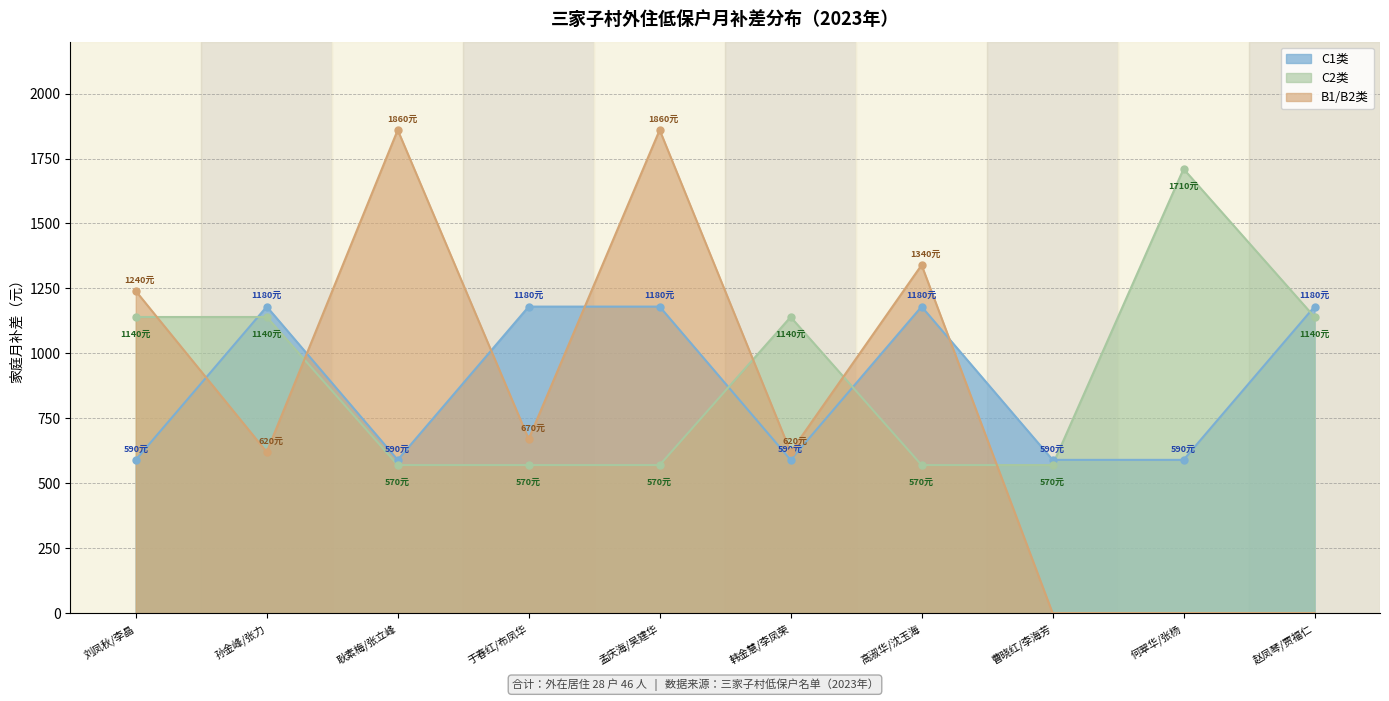

Where does the B1_B2 series first go above 670?

刘凤秋/李晶